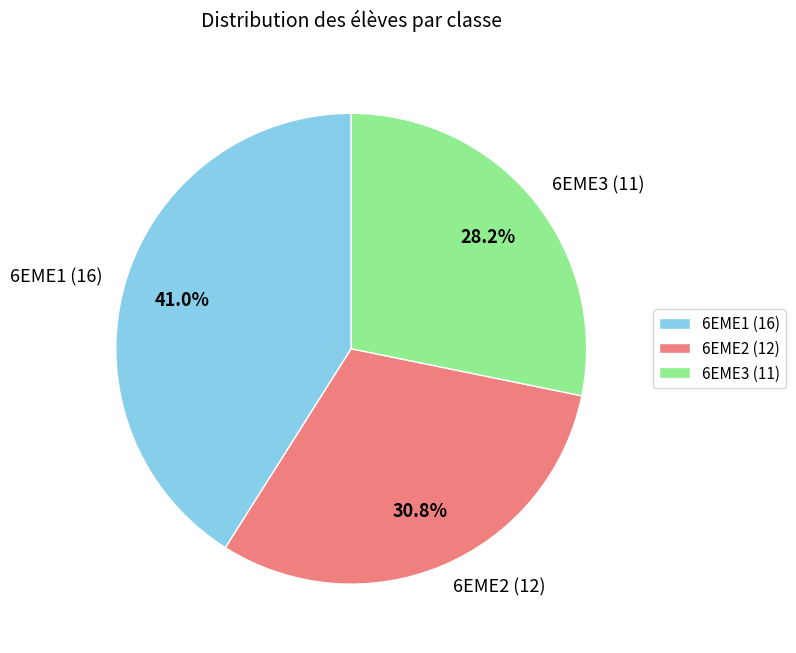

To the nearest percent, what is the difference between the largest and smallest slice percentages?

13%